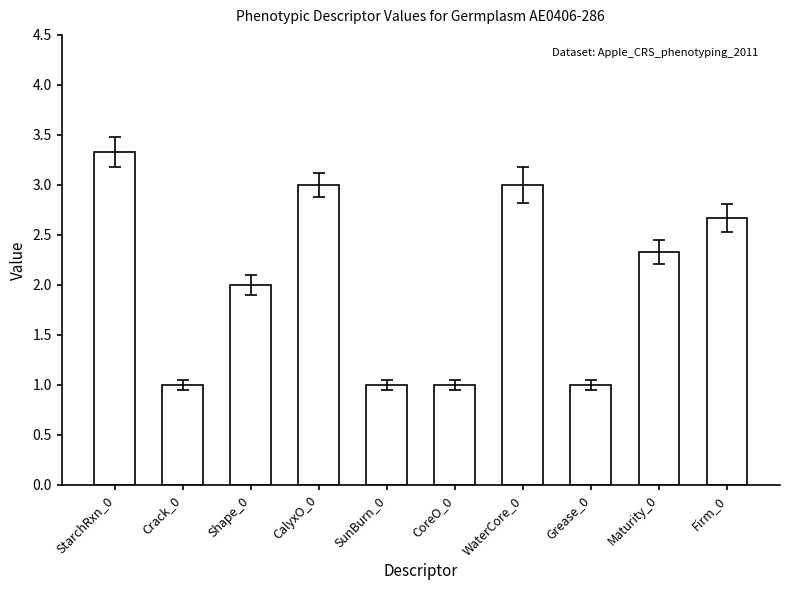

Is it true that the value at Firm_0 is 3.6?

False